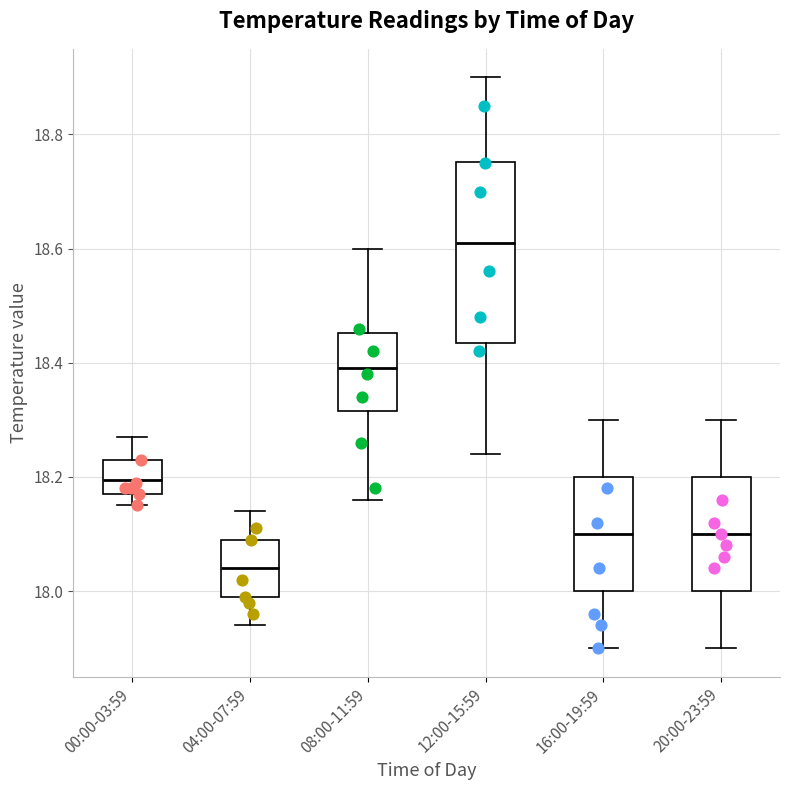

Reading left to right, read every box against the y-axis: the position of its median line, the range the box covers, and the ends of its whiskers. The values are not printed on the chart, so give them approximately, as read against the axis.

00:00-03:59: median 18.20, box 18.18 to 18.24, whiskers 18.16 to 18.28
04:00-07:59: median 18.04, box 18.00 to 18.10, whiskers 17.94 to 18.14
08:00-11:59: median 18.40, box 18.32 to 18.46, whiskers 18.16 to 18.60
12:00-15:59: median 18.62, box 18.44 to 18.76, whiskers 18.24 to 18.90
16:00-19:59: median 18.10, box 18.00 to 18.20, whiskers 17.90 to 18.30
20:00-23:59: median 18.10, box 18.00 to 18.20, whiskers 17.90 to 18.30